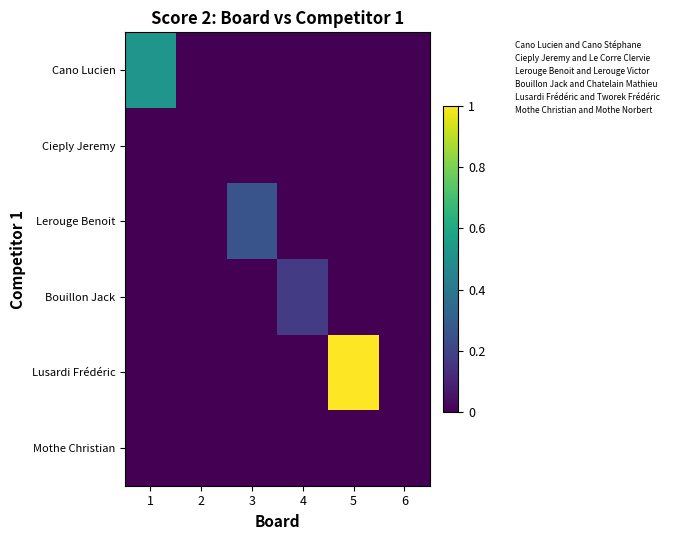

Reading left to right, what are all the values shown in this chart?

Cano Lucien: 1=0.5	2=0.0	3=0.0	4=0.0	5=0.0	6=0.0
Cieply Jeremy: 1=0.0	2=0.0	3=0.0	4=0.0	5=0.0	6=0.0
Lerouge Benoit: 1=0.0	2=0.0	3=0.3	4=0.0	5=0.0	6=0.0
Bouillon Jack: 1=0.0	2=0.0	3=0.0	4=0.2	5=0.0	6=0.0
Lusardi Frédéric: 1=0.0	2=0.0	3=0.0	4=0.0	5=1.0	6=0.0
Mothe Christian: 1=0.0	2=0.0	3=0.0	4=0.0	5=0.0	6=0.0